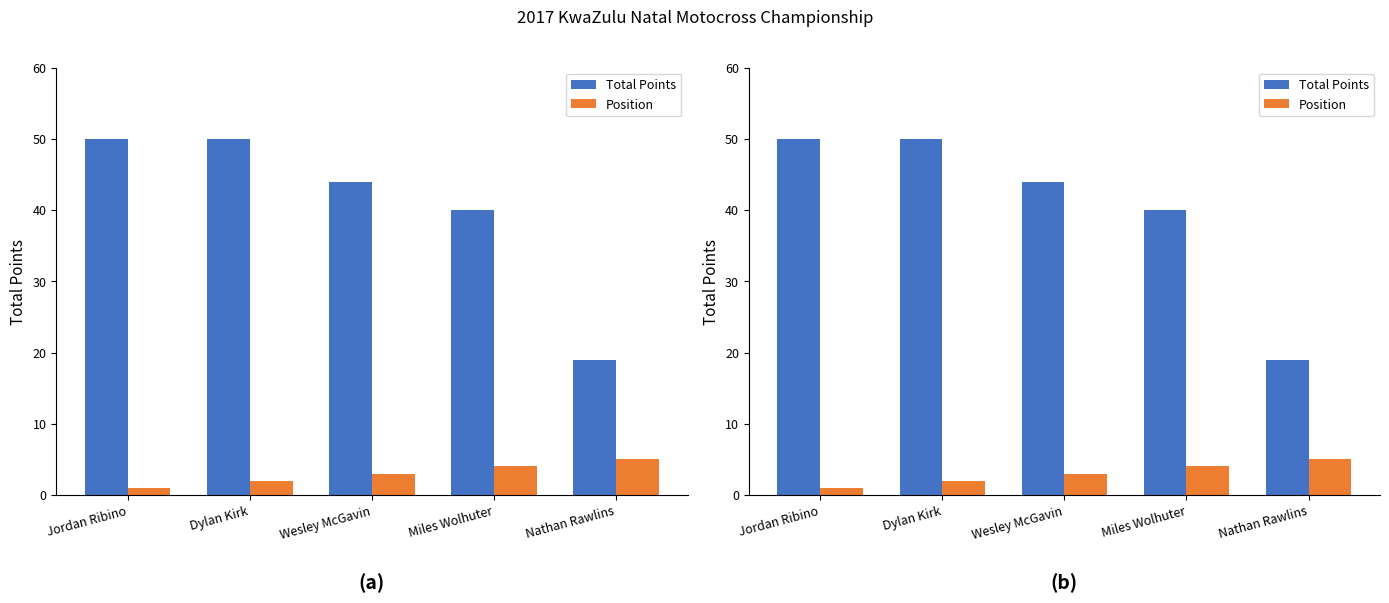

Between Jordan Ribino and Miles Wolhuter, which is larger?

Jordan Ribino